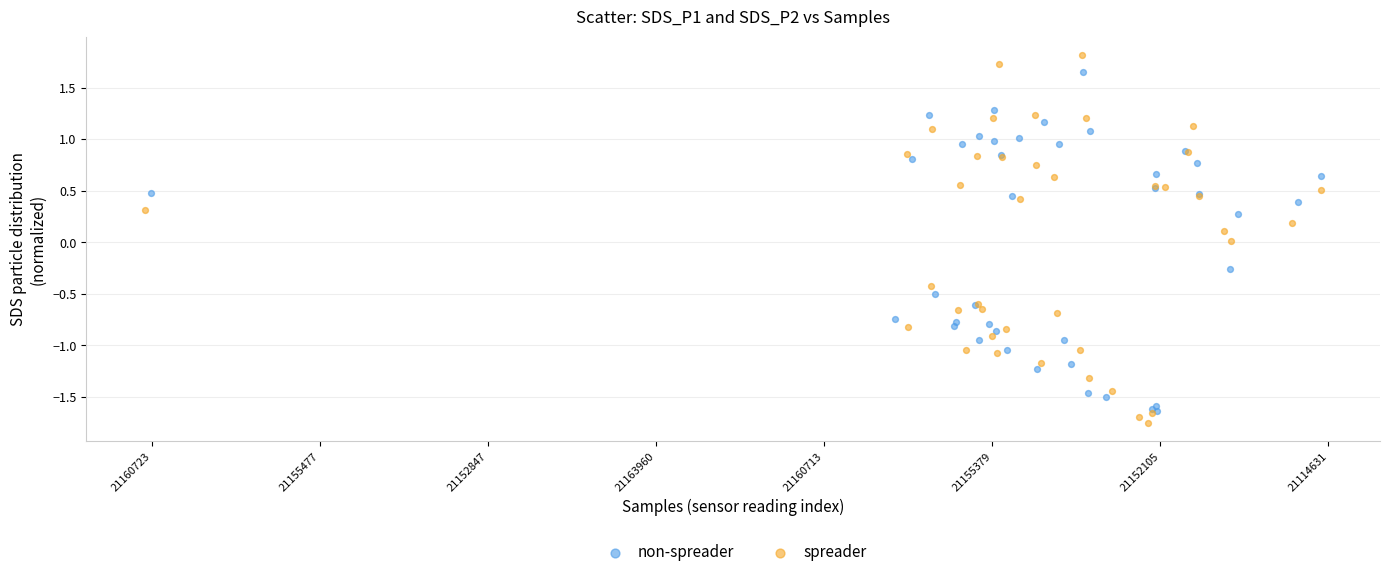

What are all the series names shown in the legend?

non-spreader, spreader